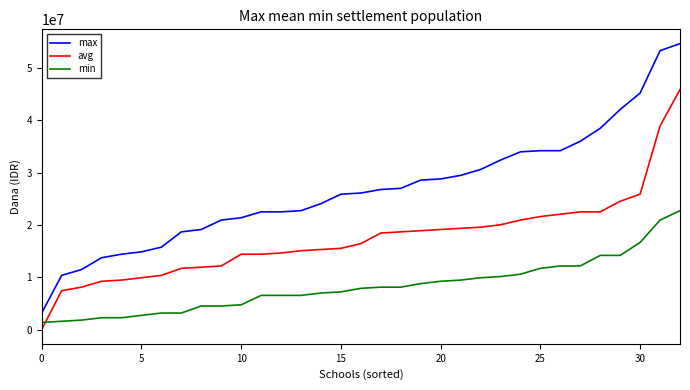

List the series in order of their peak value, lowest first.

min, avg, max